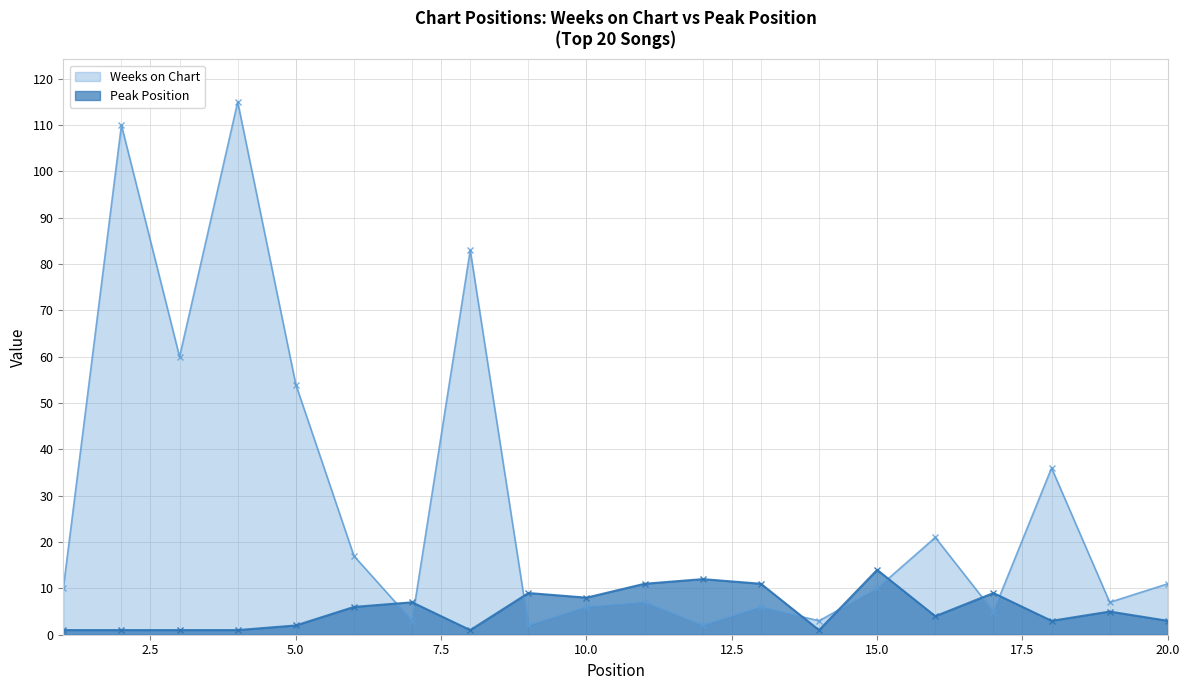

At which label is Weeks on Chart closest to 58?

3